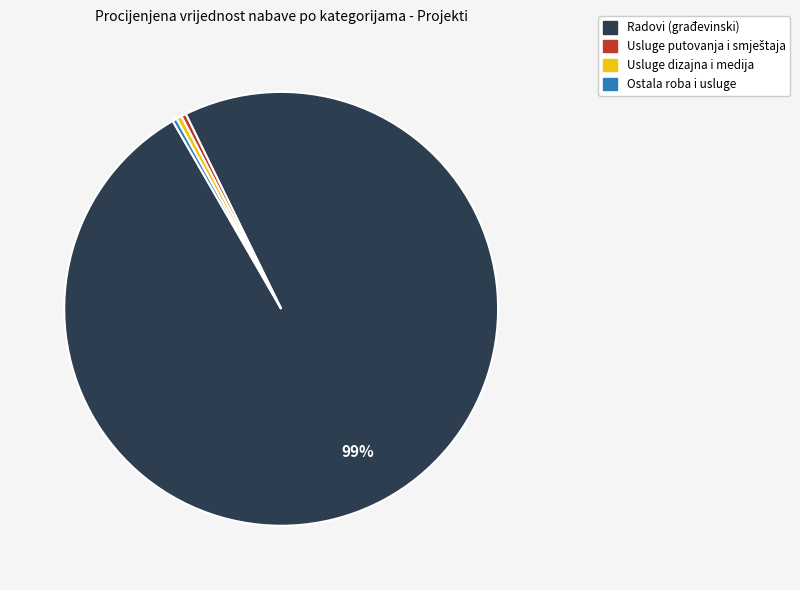

Does any single category account for the majority?

Yes